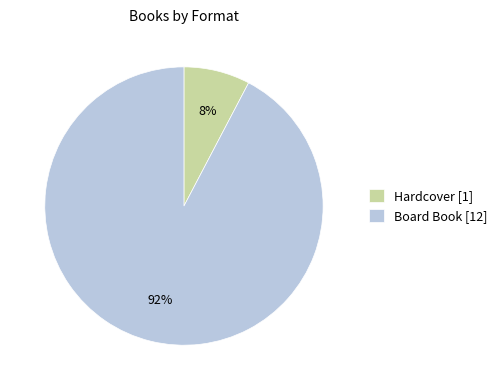

What is the majority slice?

Board Book